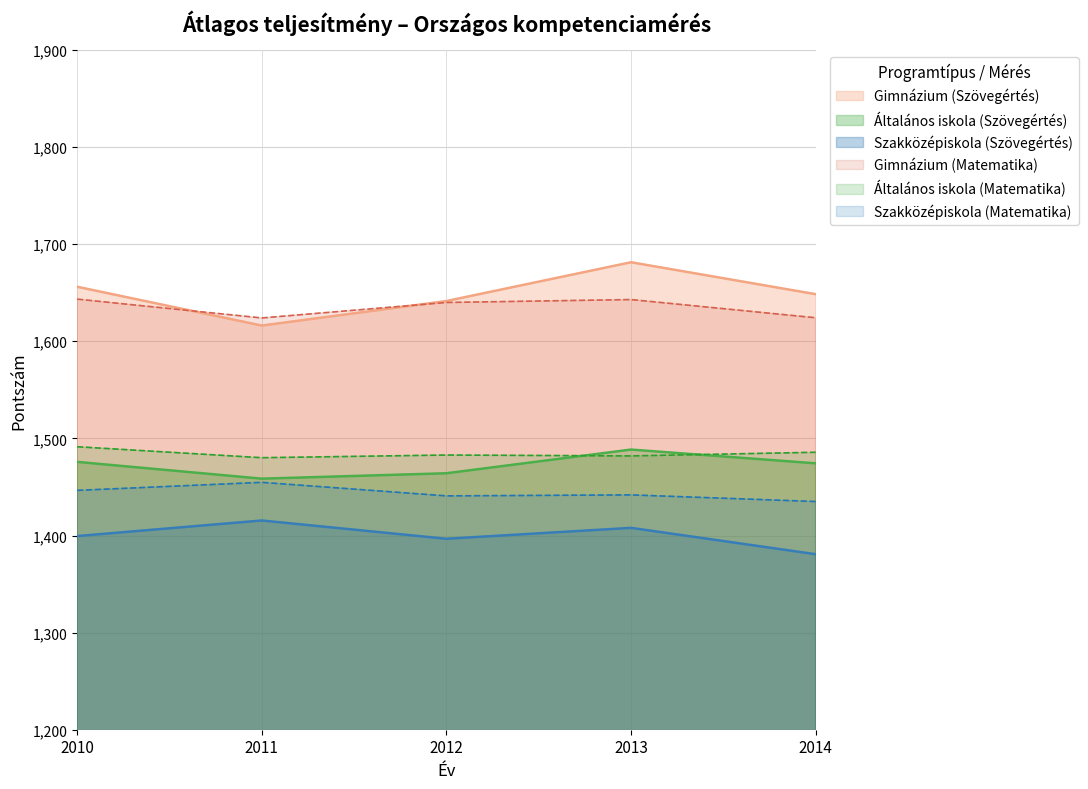

What is the total value across all series at 2014?

9048.5